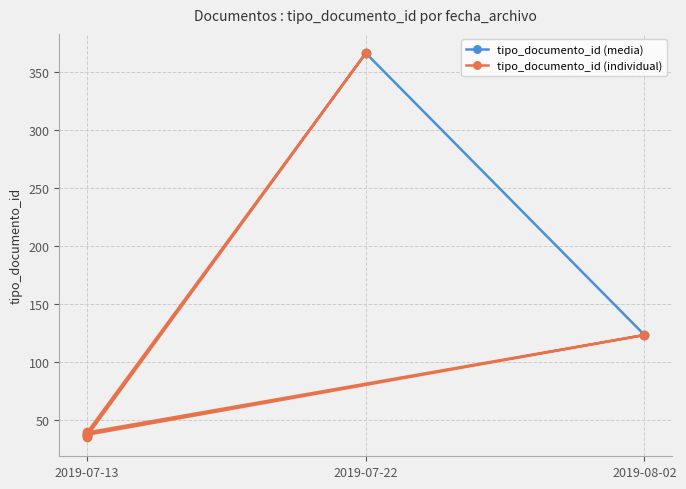

What is the sum of all values?

674